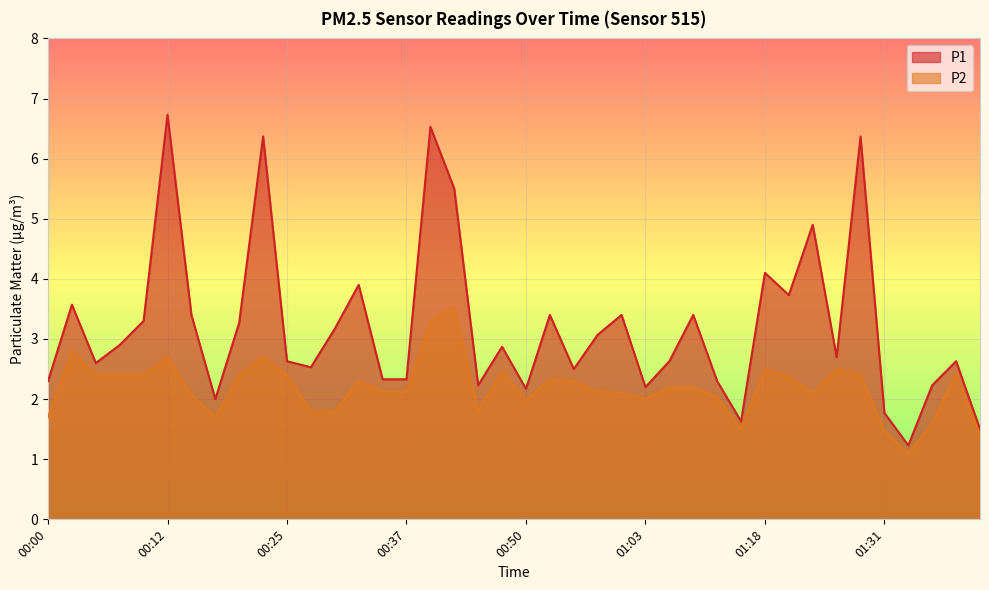

True or false: P2 has more than 0 points higher than both neighbors.

True